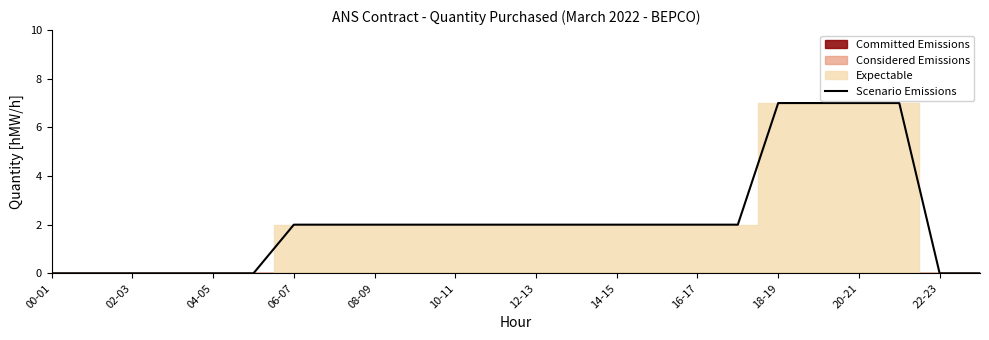

Count the number of categories in the chart.

24